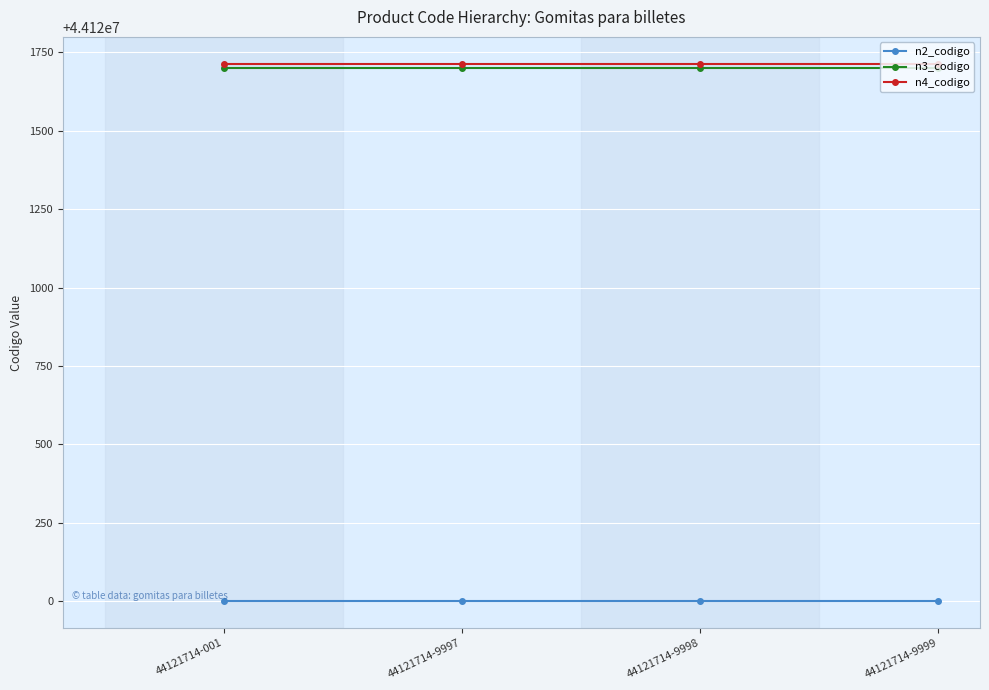

Is the value of n2_codigo at 44121714-9998 greater than the value of n3_codigo at 44121714-9997?

No